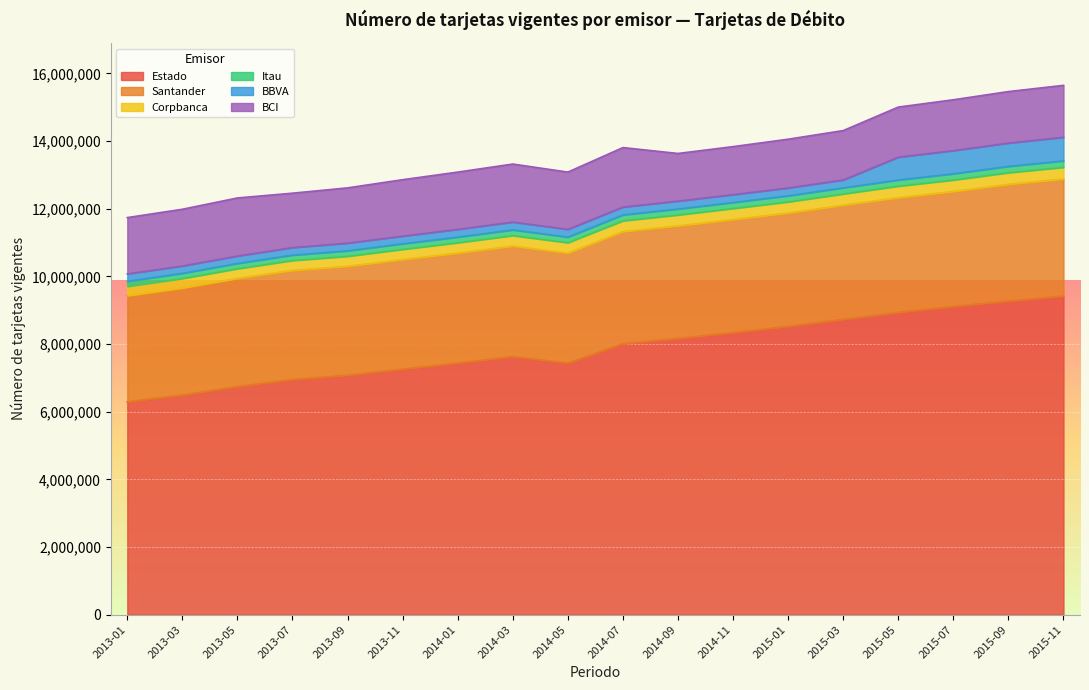

What is the minimum value for Estado?

6288715